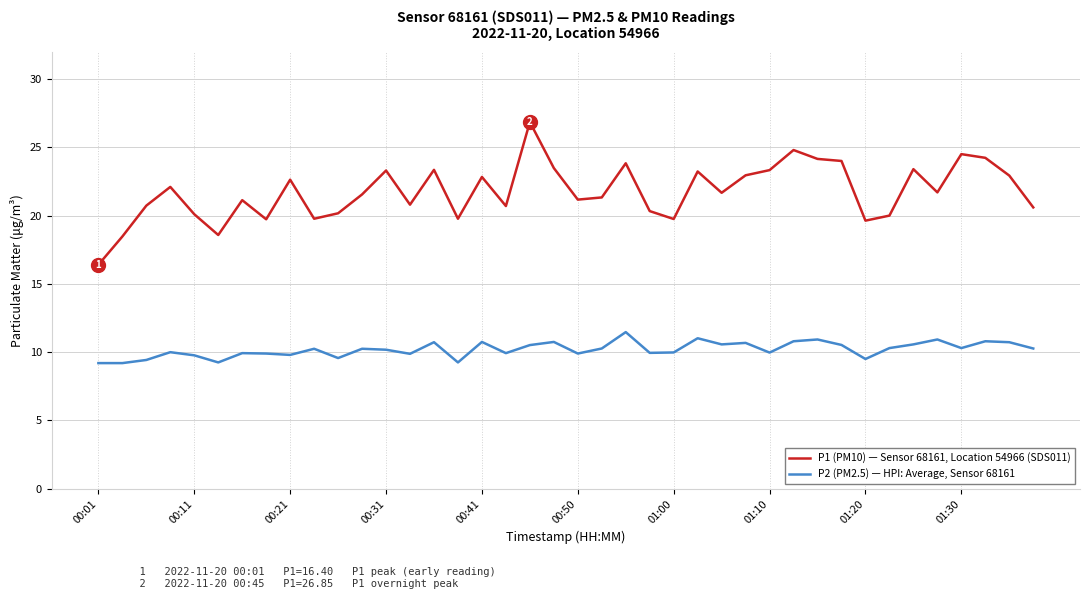

Which series has the largest total across all categories?

P1 (PM10) — Sensor 68161, Location 54966 (SDS011)